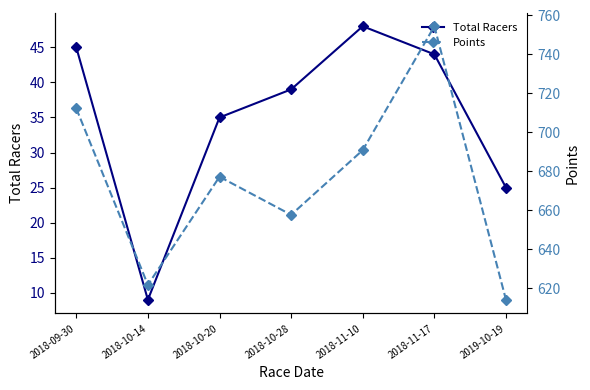

Reading left to right, transcribe all the data shown in this chart.

Total Racers: 45.0	9.0	35.0	39.0	48.0	44.0	25.0
Points: 712.3	621.7	677.2	657.6	690.8	754.4	614.0